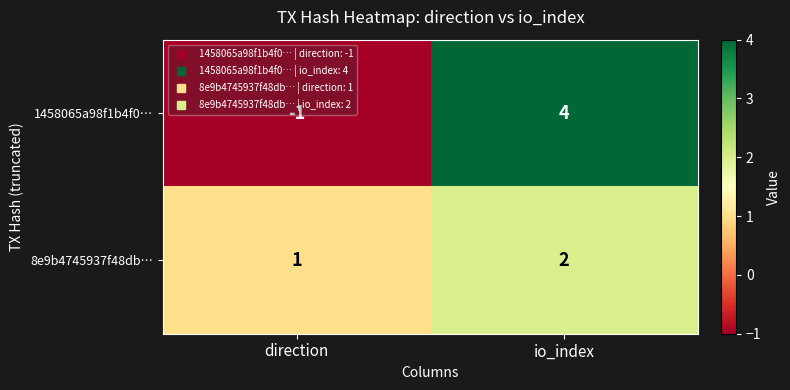

What is the approximate value of 1458065a98f1b4f0… at io_index?

4